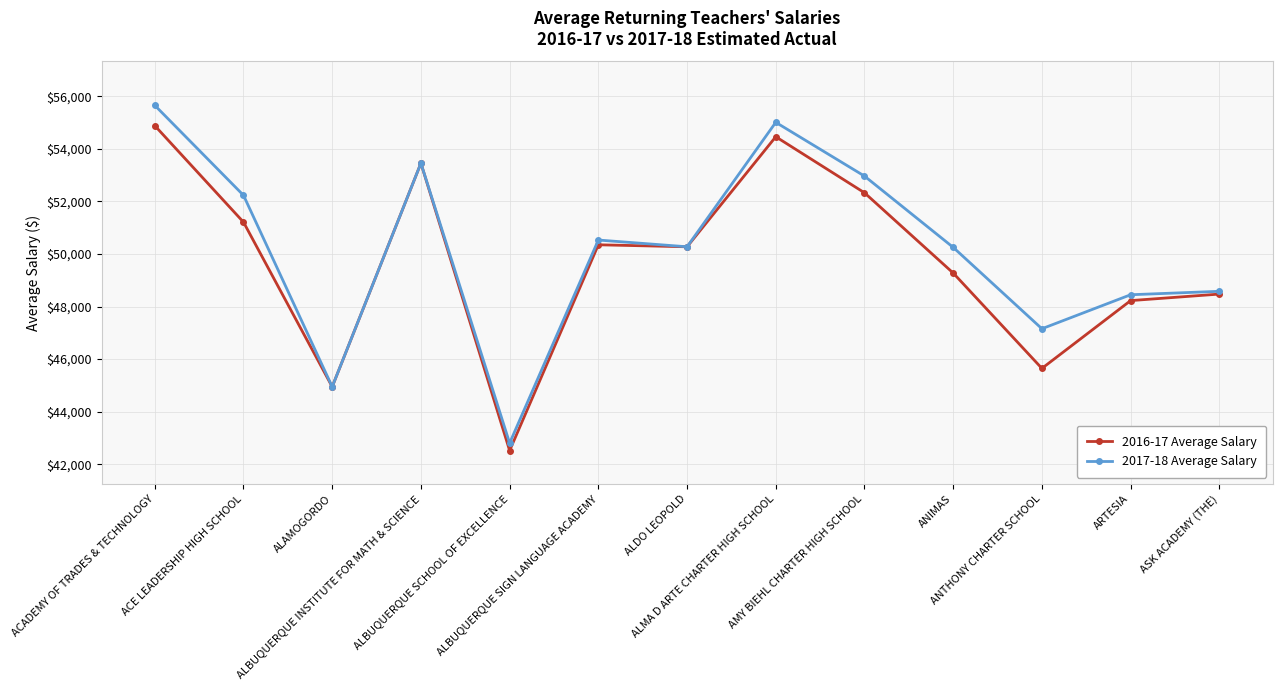

What is the highest value of the 2016-17 Average Salary series?

54884.0